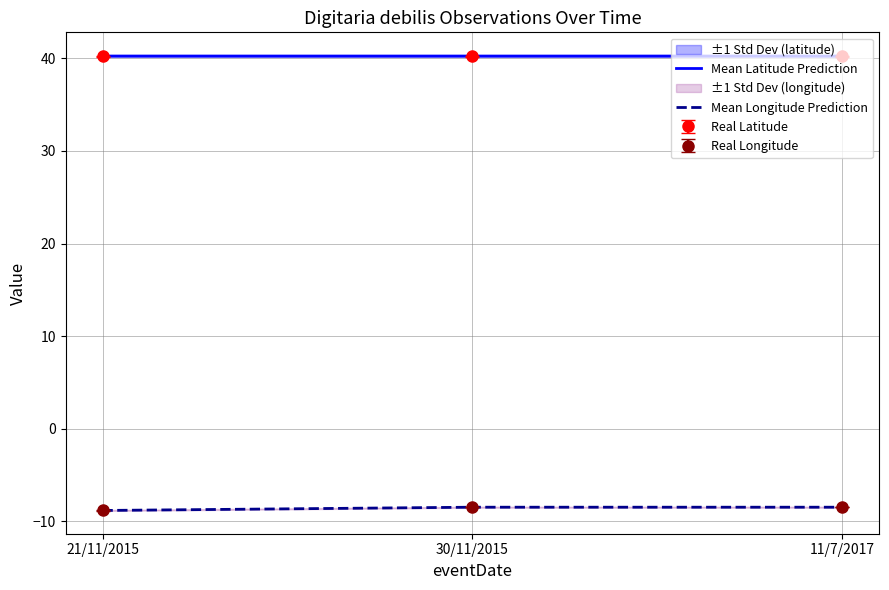

What is the lowest value of the Mean Longitude Prediction series?

-8.8